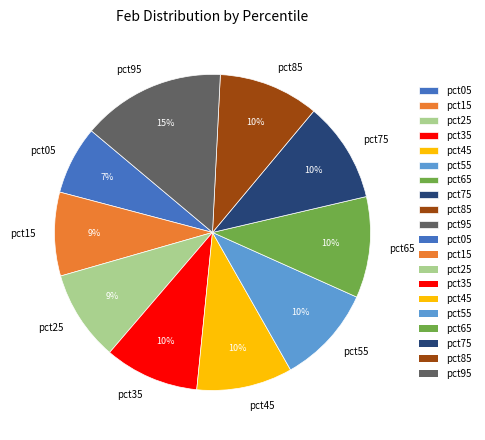

Do pct95 and pct85 together represent more than half of the pie?

No